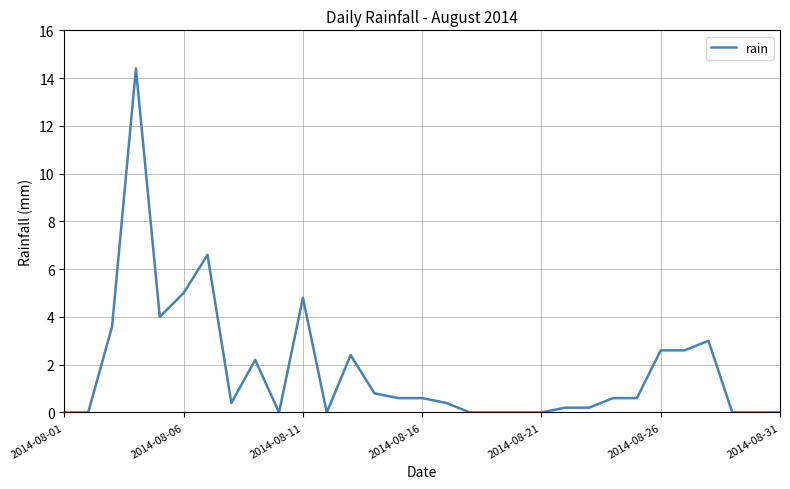

What is the maximum value shown in the chart?

14.4